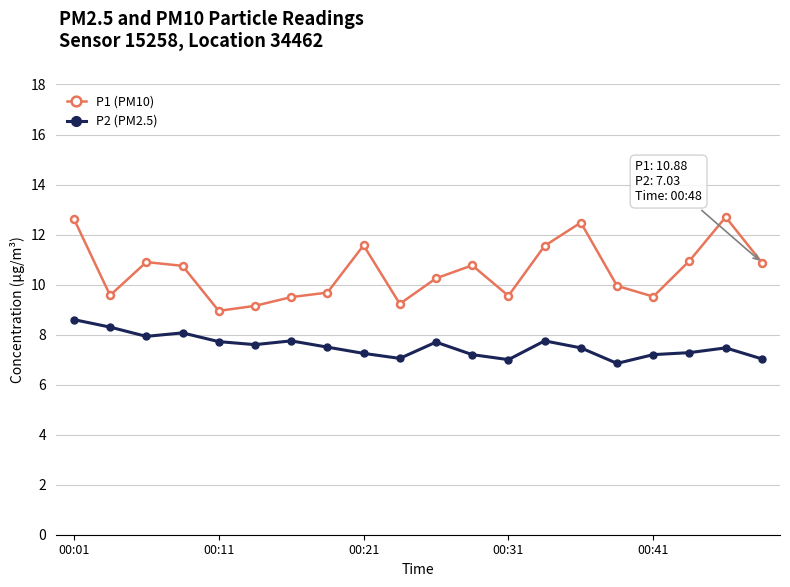

What is the sum of all P1 (PM10) values?

210.5